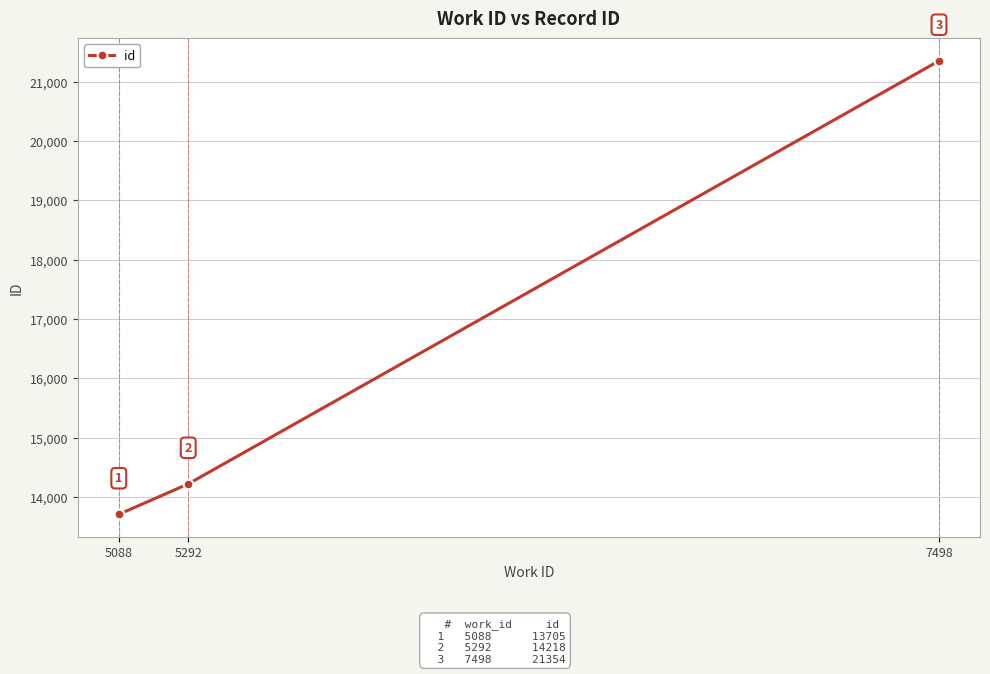

Rank the categories by value from lowest to highest.

5088, 5292, 7498